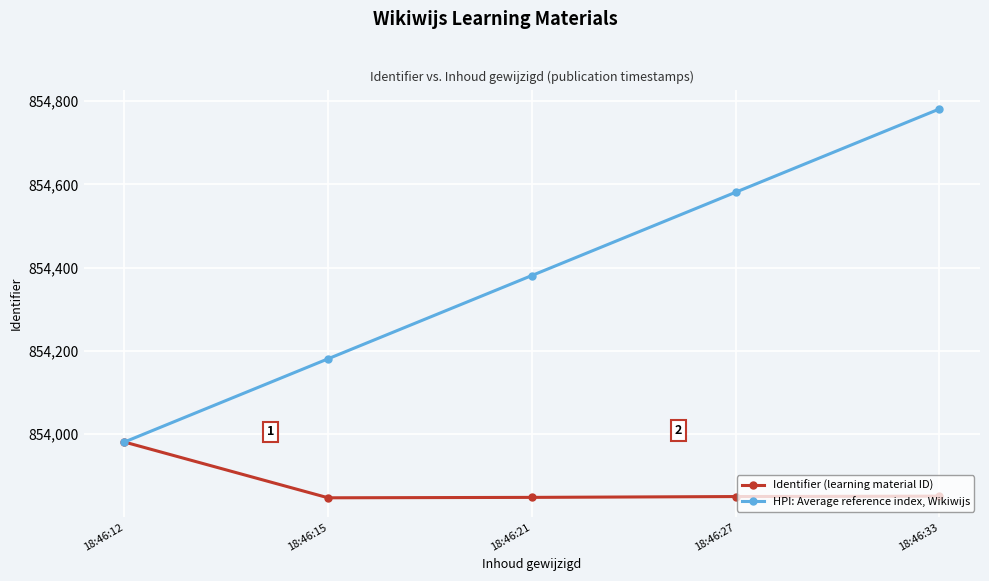

What is the value of the Identifier (learning material ID) point at the 1st from the left?

853981